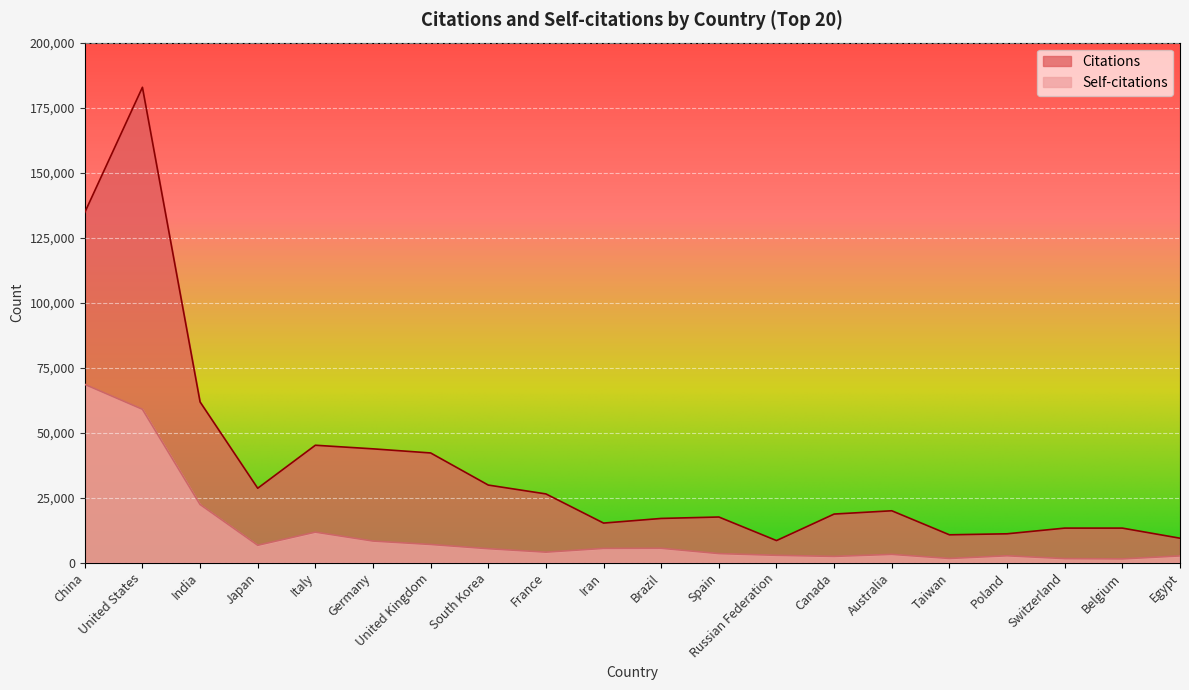

What is the sum of all Self-citations values?

225405